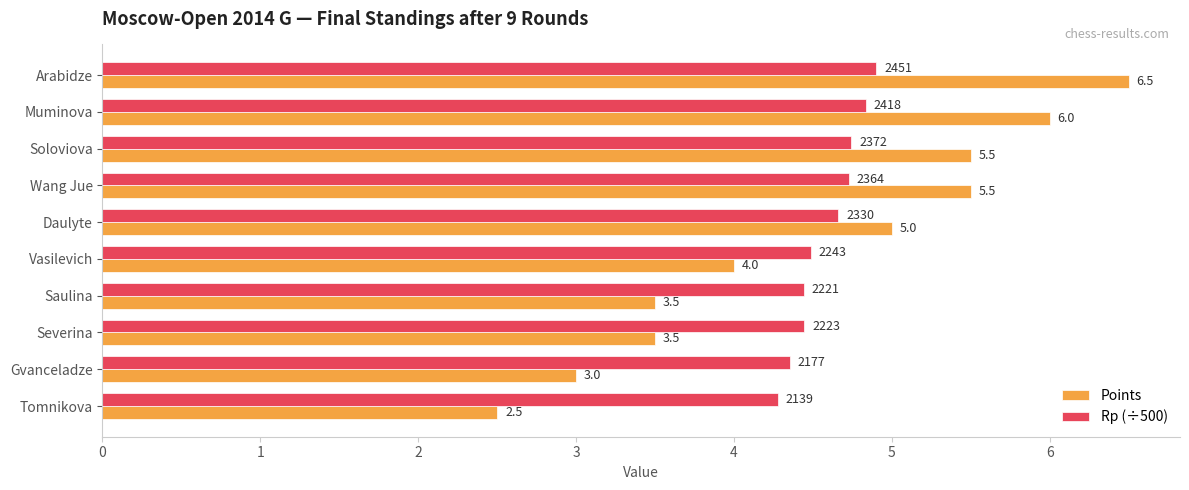

At which category is the sum across all series the highest?

Arabidze